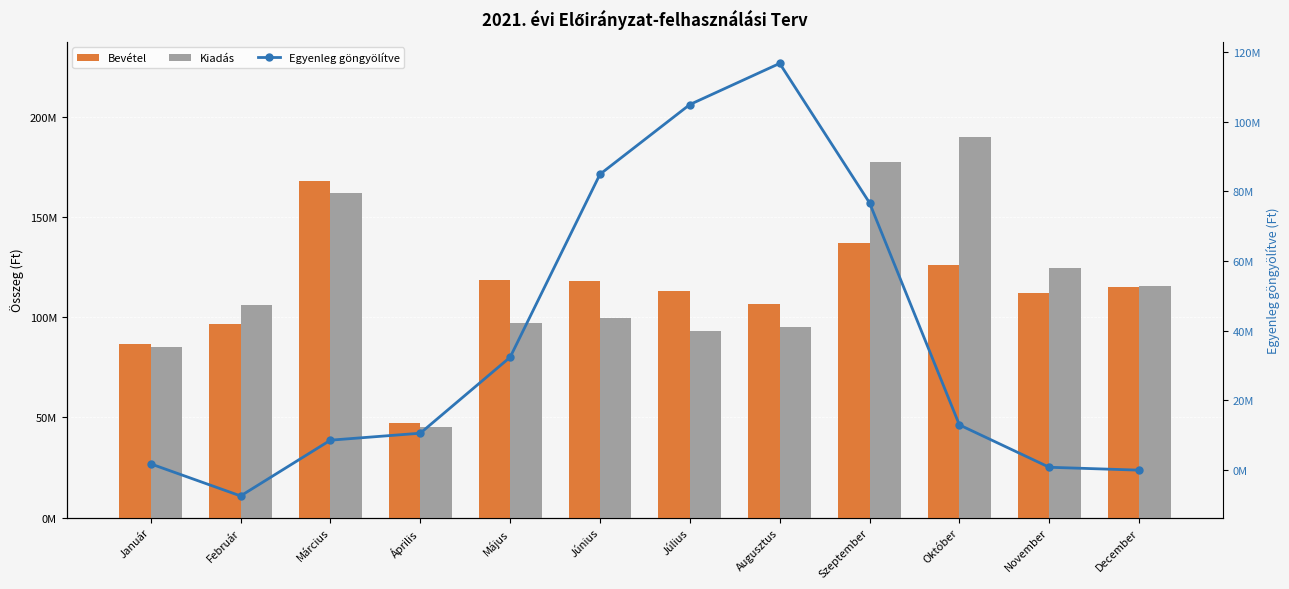

What is the label of the 5th bar from the left?

Május